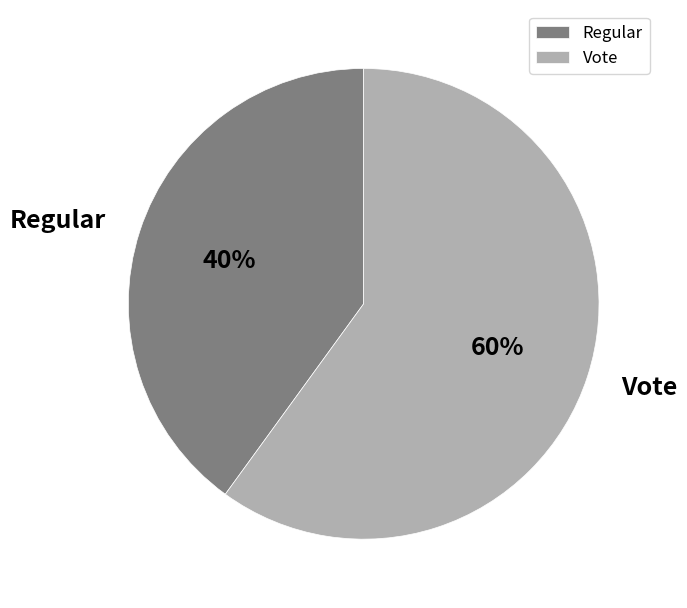

True or false: Regular accounts for 40% of the total.

True